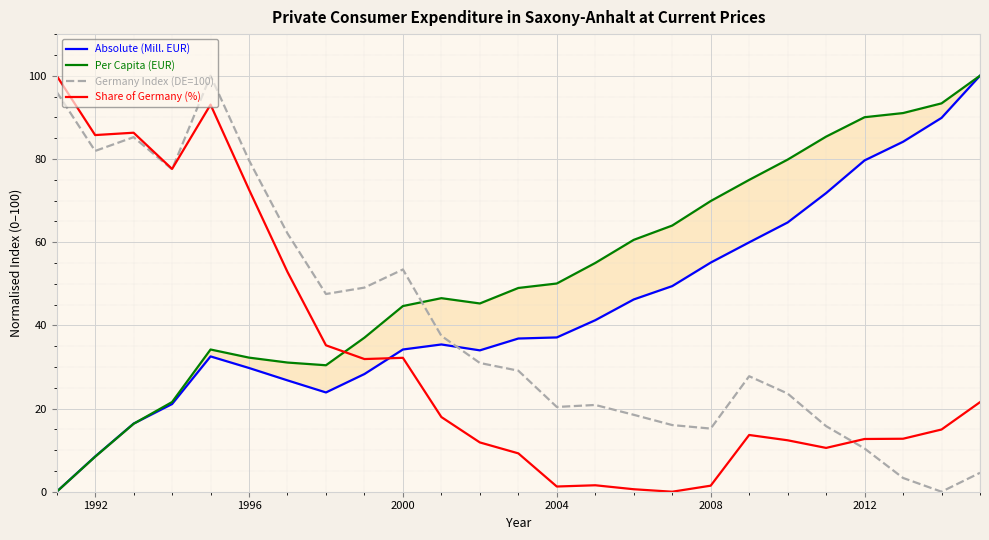

Reading right to left, extract all data points from this chart.

Absolute (Mill. EUR): 100.0	89.9	84.1	79.6	71.8	64.7	59.9	55.1	49.4	46.2	41.2	37.1	36.8	34.0	35.4	34.2	28.3	23.9	26.8	29.7	32.5	21.1	16.4	8.5	0.0
Per Capita (EUR): 100.0	93.4	91.0	90.0	85.4	79.8	75.0	69.9	64.0	60.5	55.0	50.1	49.0	45.3	46.5	44.6	37.0	30.4	31.1	32.2	34.2	21.6	16.3	8.4	0.0
Germany Index (DE=100): 4.5	0.0	3.3	10.4	15.8	23.6	27.8	15.2	16.0	18.5	20.9	20.4	29.1	30.9	37.5	53.4	49.1	47.5	62.1	79.7	100.0	77.5	85.2	81.9	96.1
Share of Germany (%): 21.5	15.0	12.7	12.7	10.5	12.4	13.6	1.5	0.0	0.6	1.6	1.3	9.2	11.8	17.9	32.2	31.9	35.2	52.8	72.6	93.0	77.6	86.3	85.7	100.0